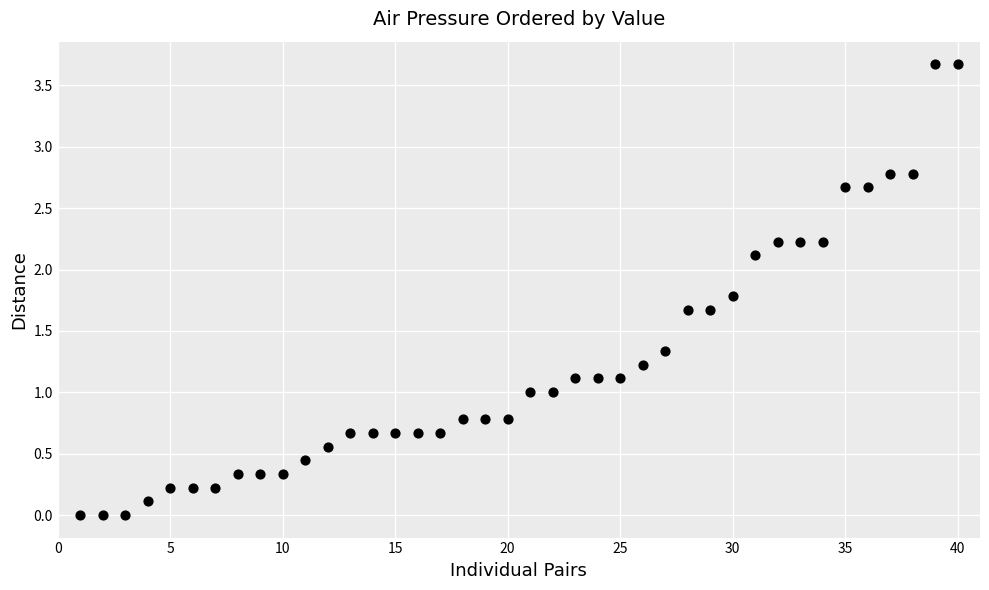

What is the range of X values (max minus min)?

39.0